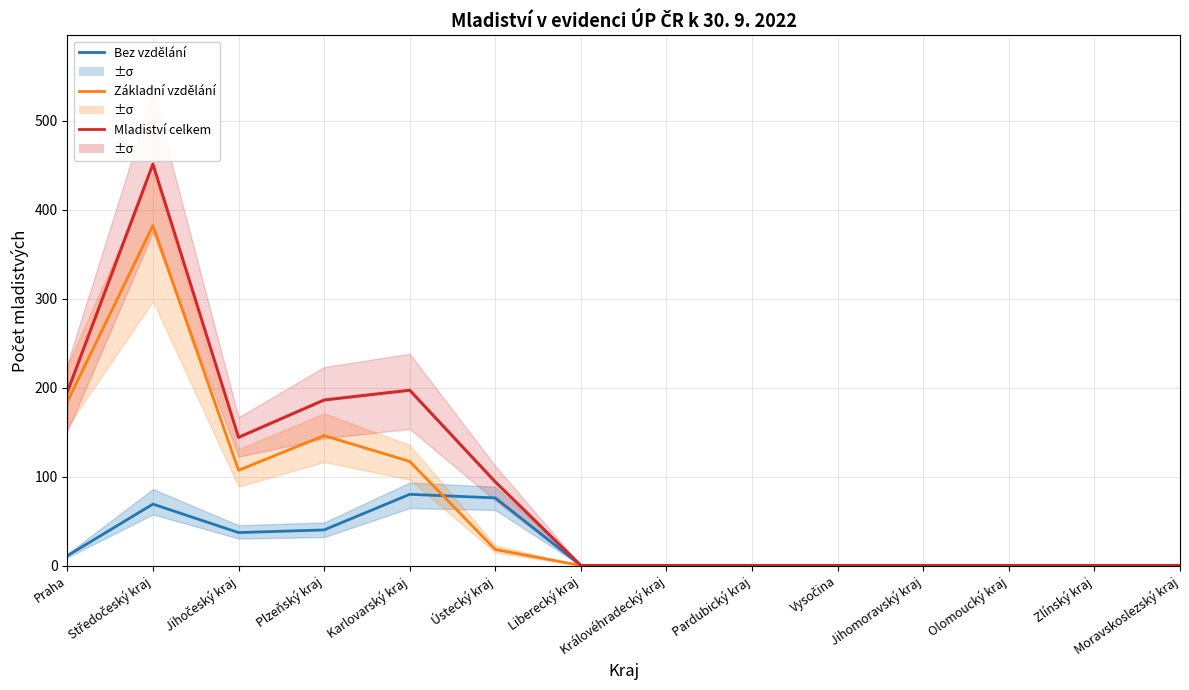

How many values in Základní vzdělání (celkem) are above zero?

6